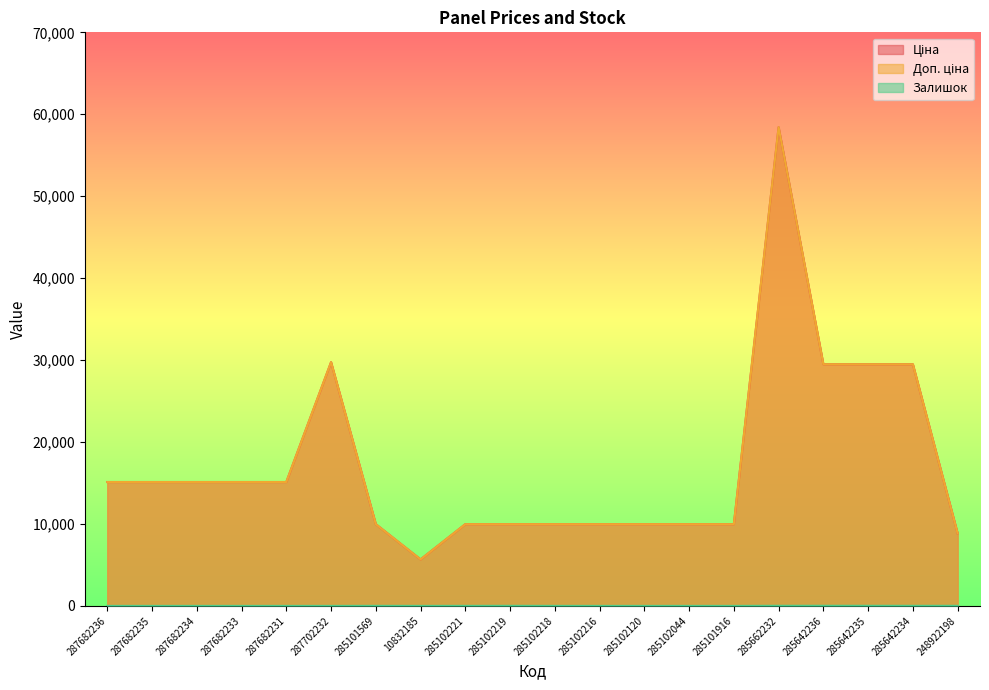

How many interior local valleys does the Доп. ціна series have?

1